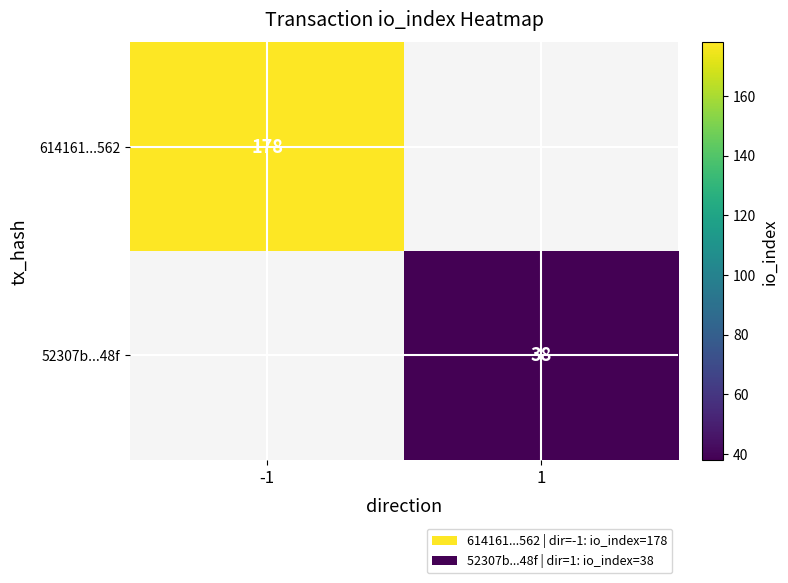

Is it true that 52307b...48f equals 38 at 1?

True